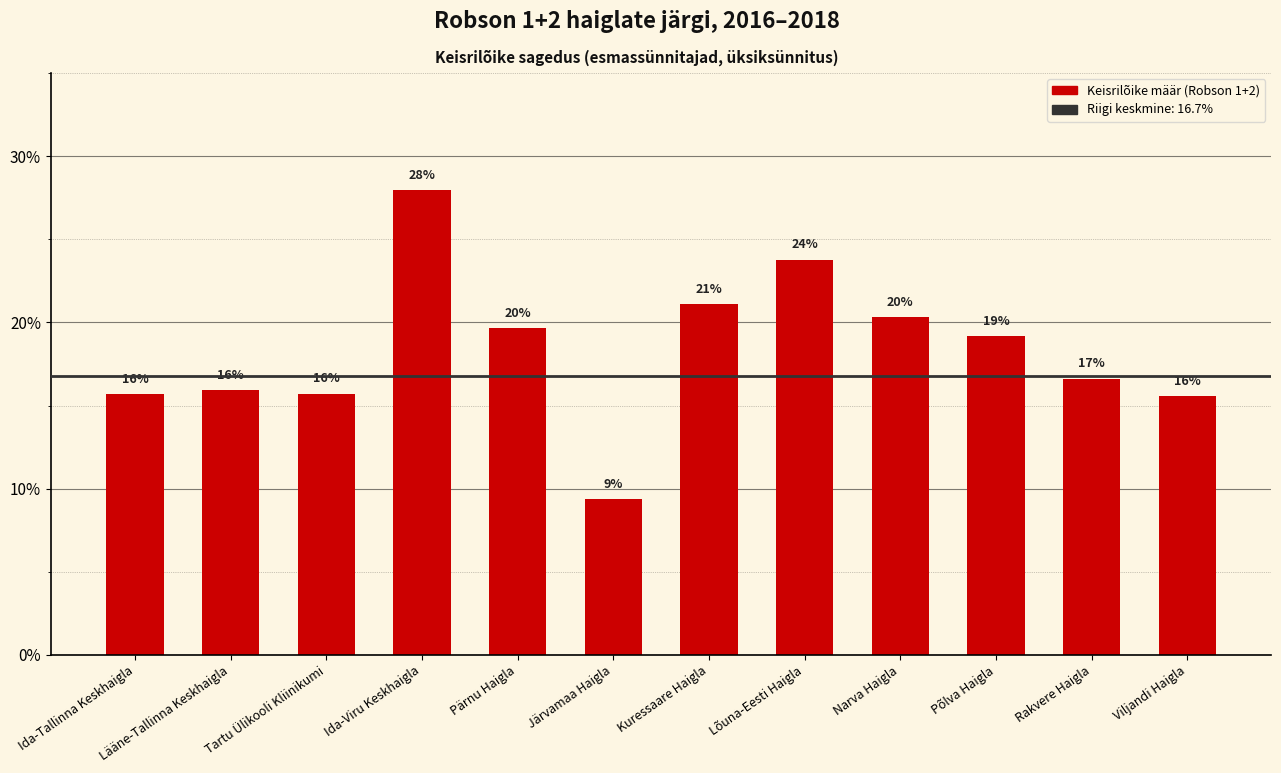

Are the bars grouped side by side (vs. stacked)?

No